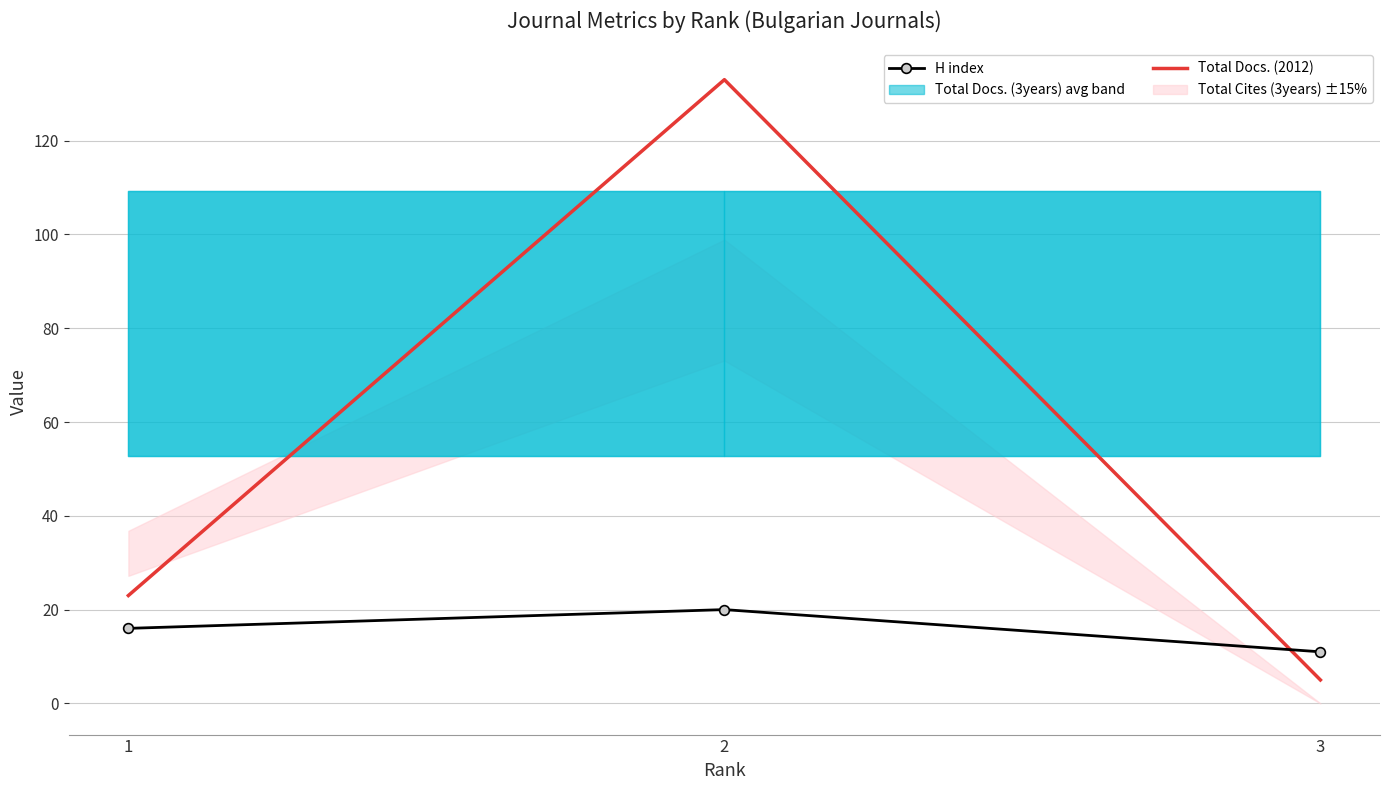

True or false: Total Docs. (2012) has a value of 42 at 2.

False